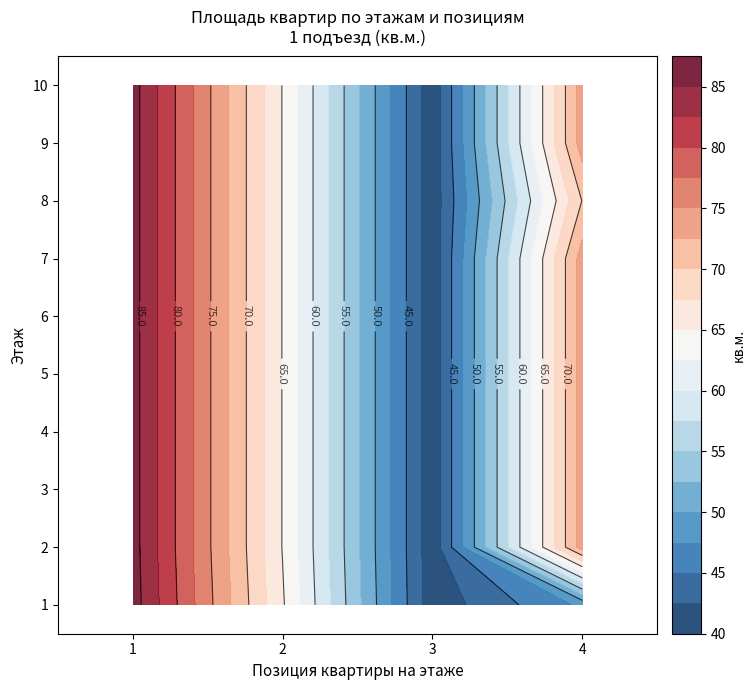

What is the approximate value of apt_positions at 35?

4.0